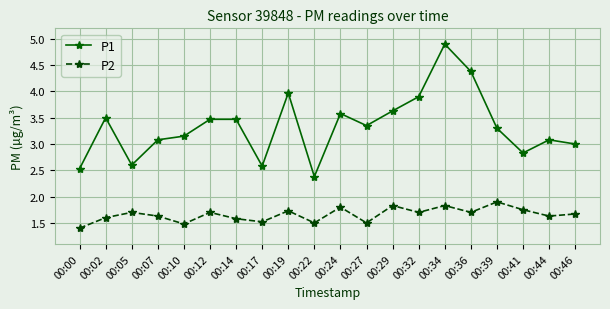

How many lines are shown in the chart?

2